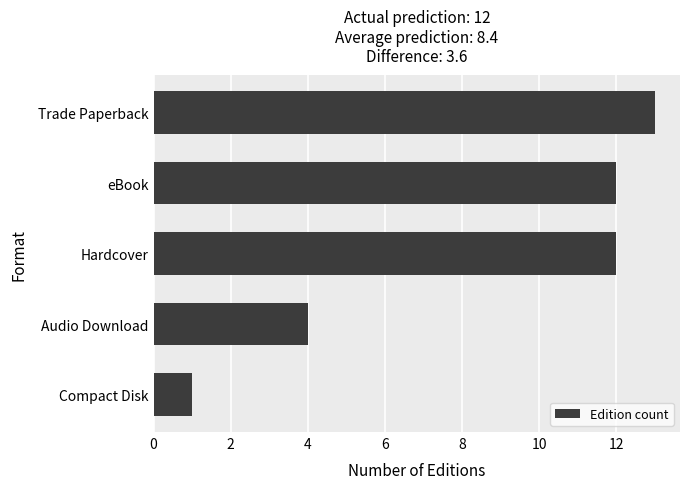

Read the value at Hardcover, to the nearest 5.

10